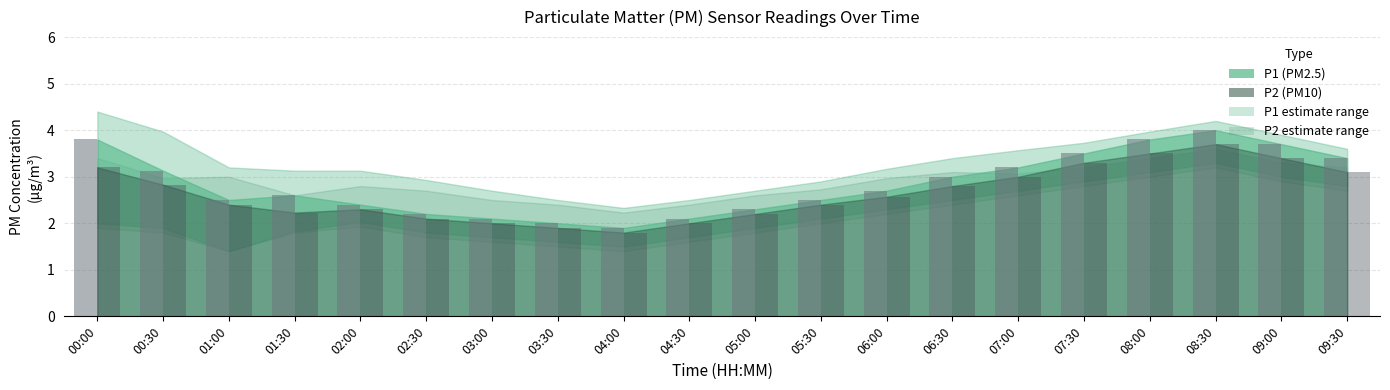

What is the difference between the highest and lowest values at 00:30?

0.3